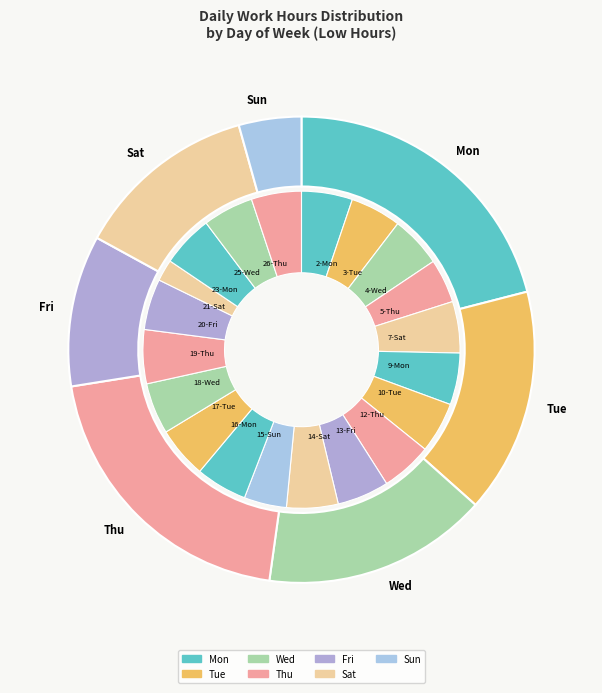

To the nearest percent, what is the difference between the 6-Fri and 23-Mon slice percentages?

5%